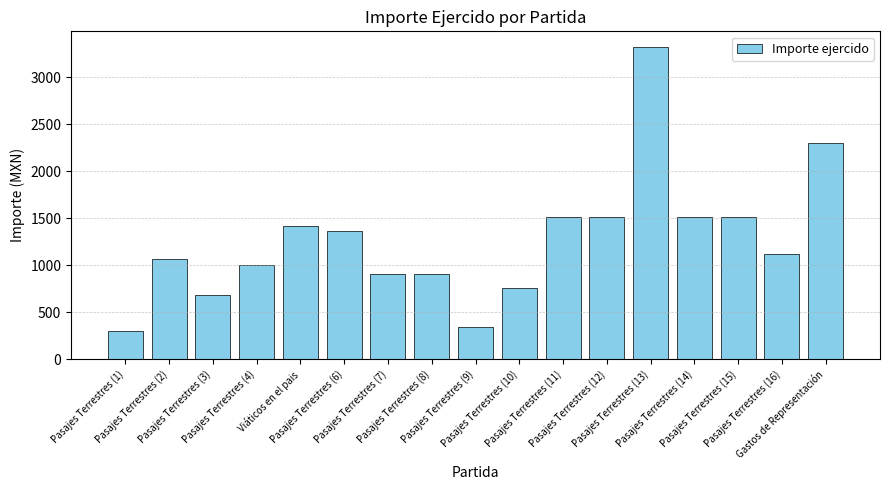

What is the change in value from Pasajes Terrestres (3) to Pasajes Terrestres (15)?

+827